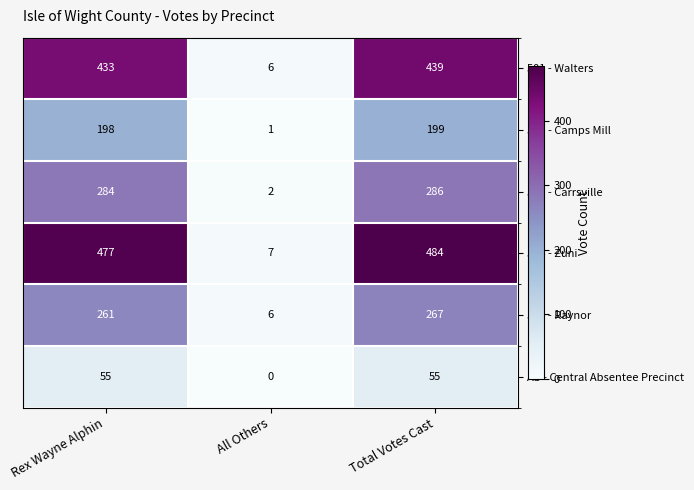

What is the spread (max minus min) of values at Rex Wayne Alphin?

422